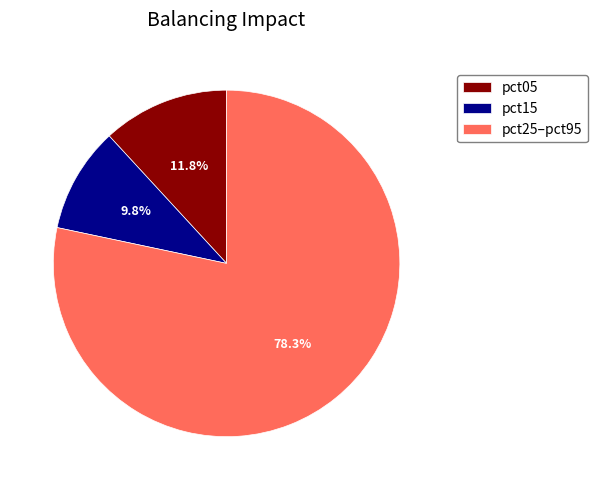

What is the largest slice in the pie chart?

pct25–pct95